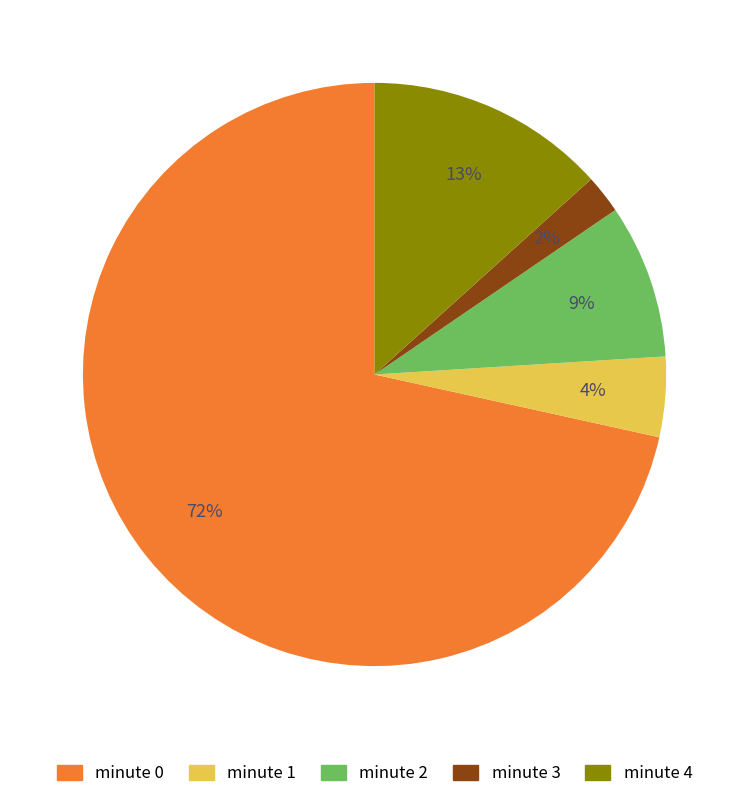

To the nearest percent, what is the average slice percentage?

20%